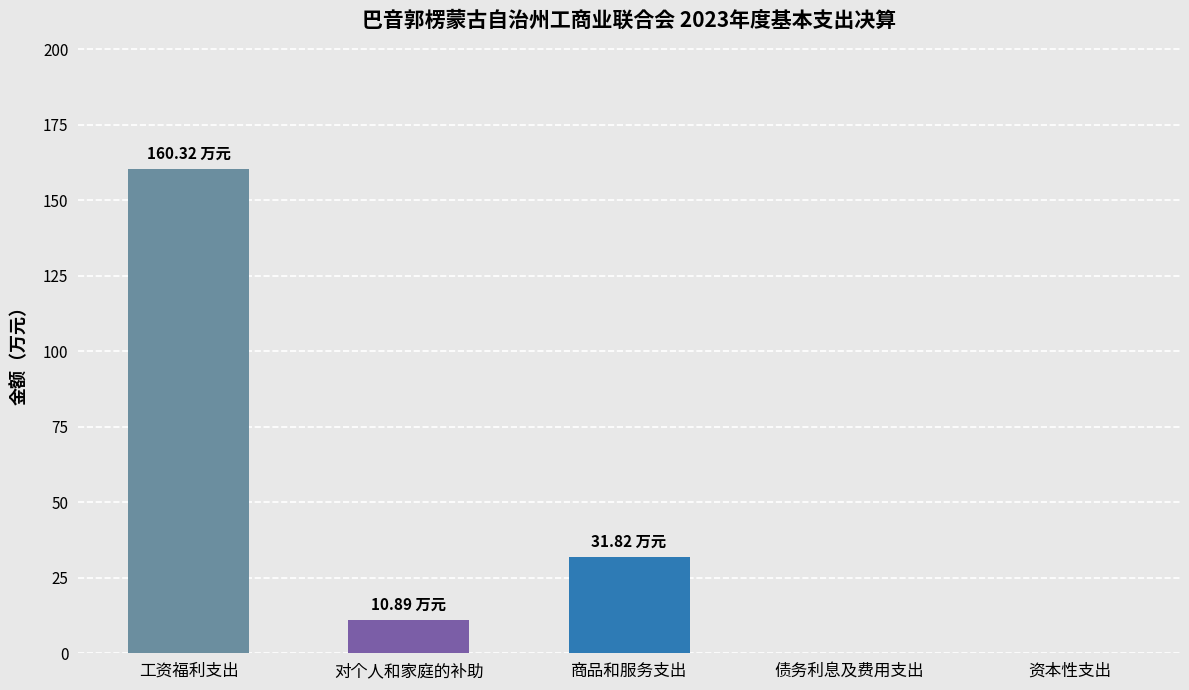

Does the chart contain stacked bars?

No